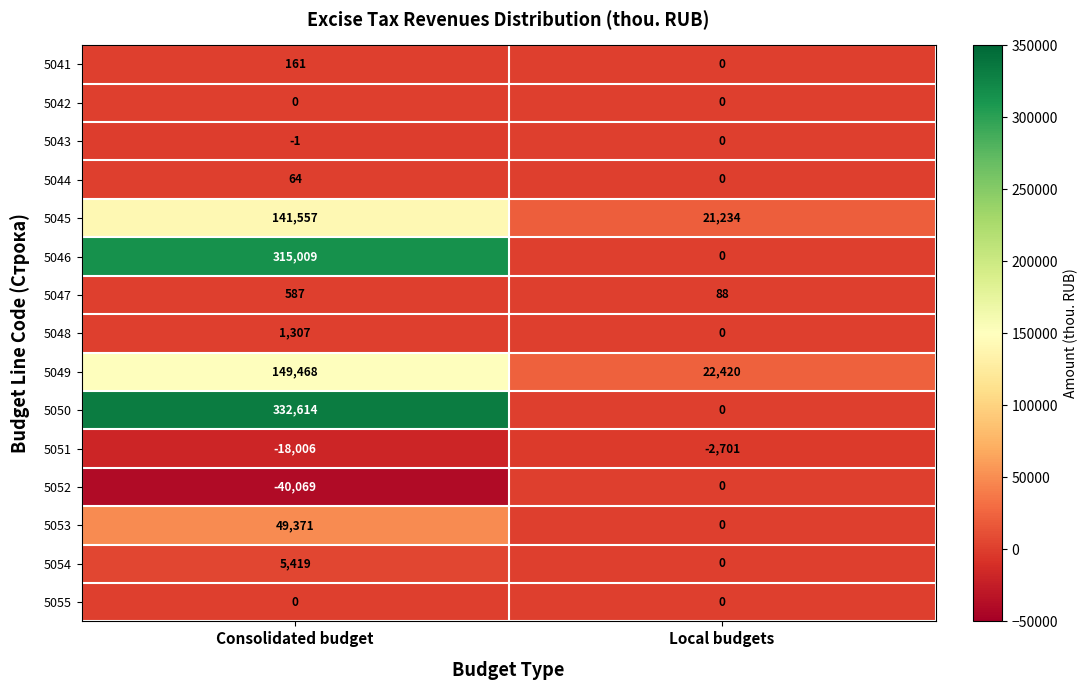

What is the maximum value shown in the chart?

332614